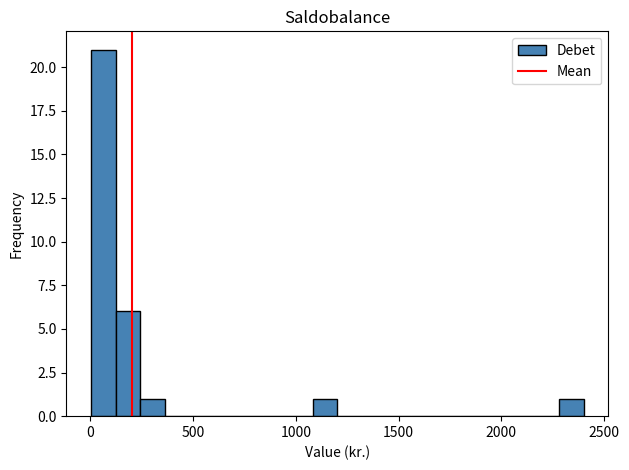

Read against the x-axis, roughly where is the centre of the tallest bar?

50